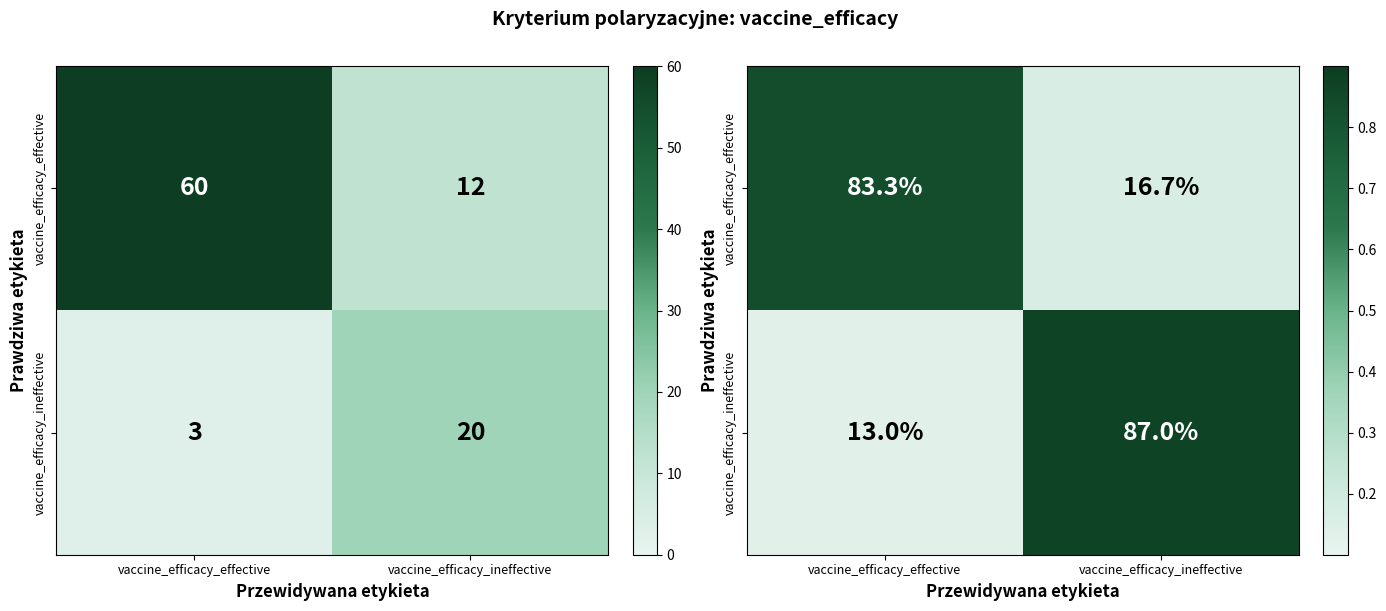

Is it true that vaccine_efficacy_effective equals 0.2 at vaccine_efficacy_ineffective?

True